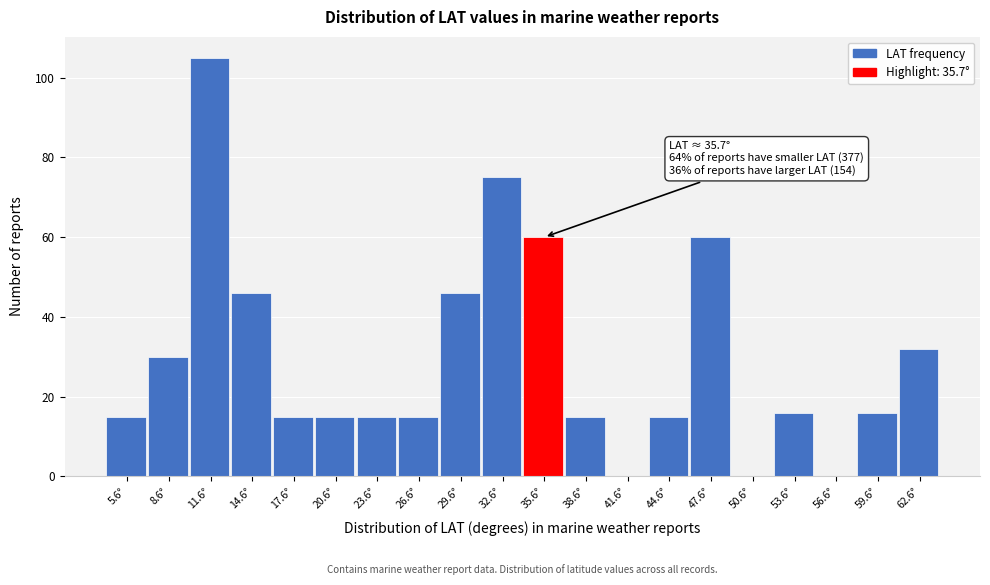

Reading left to right, what are all the values shown in this chart?

5.6°=15	8.6°=30	11.6°=105	14.6°=46	17.6°=15	20.6°=15	23.6°=15	26.6°=15	29.6°=46	32.6°=75	35.6°=60	38.6°=15	41.6°=0	44.6°=15	47.6°=60	50.6°=0	53.6°=16	56.6°=0	59.6°=16	62.6°=32